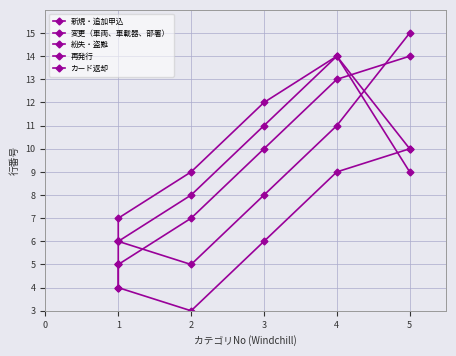

At which category is the sum across all series the highest?

4